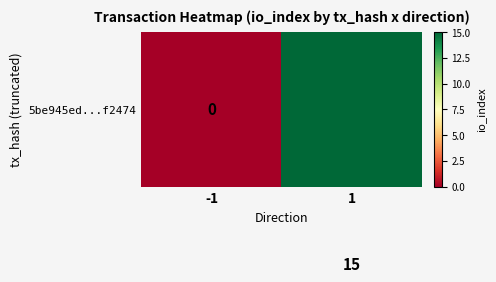

What is the difference between the maximum and minimum values in the 5be945ed...f2474 series?

15.0